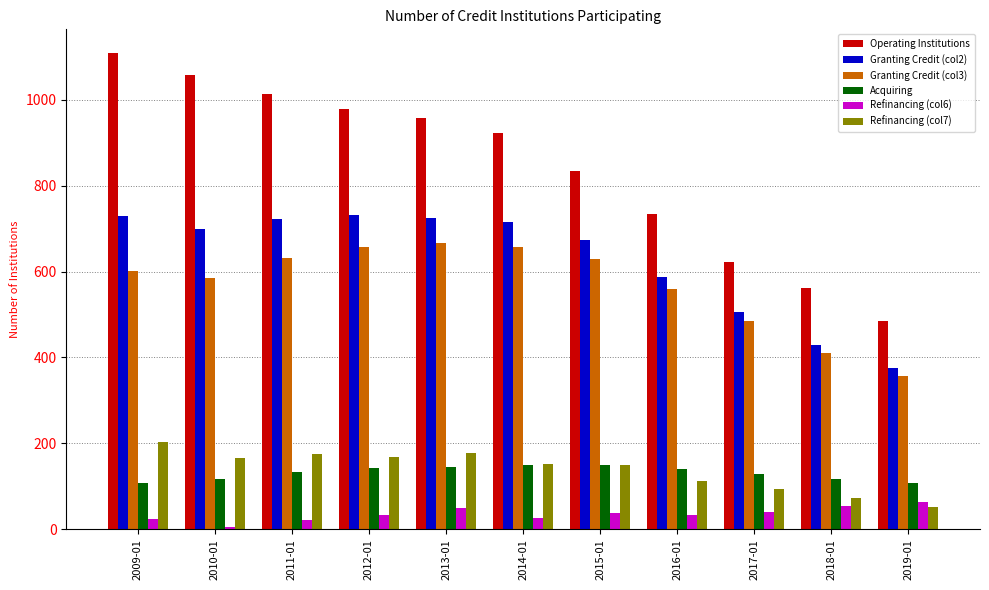

What is the maximum value shown in the chart?

1108